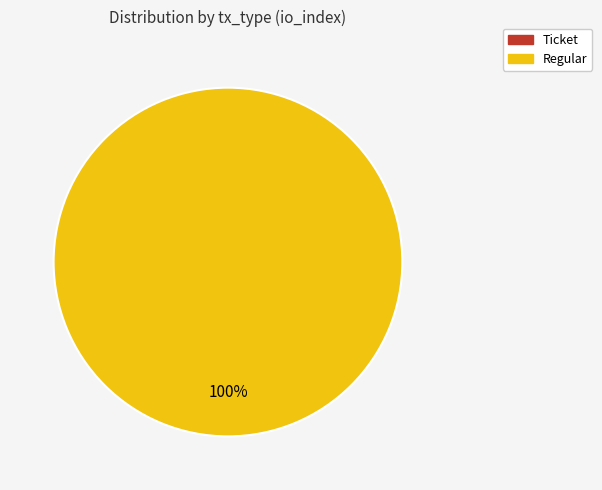

What is the largest slice in the pie chart?

Regular